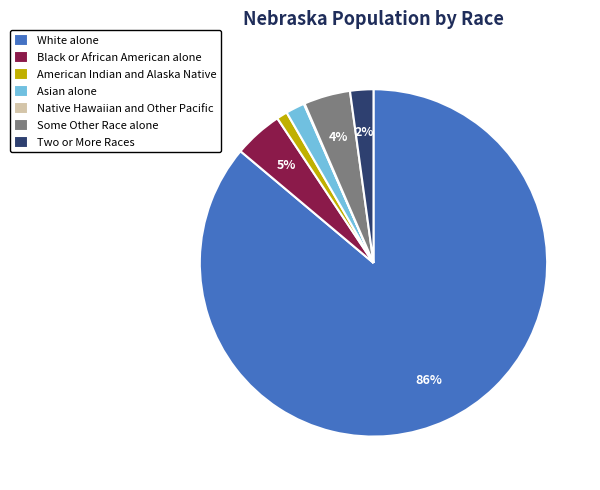

Is there a majority slice in this chart?

Yes